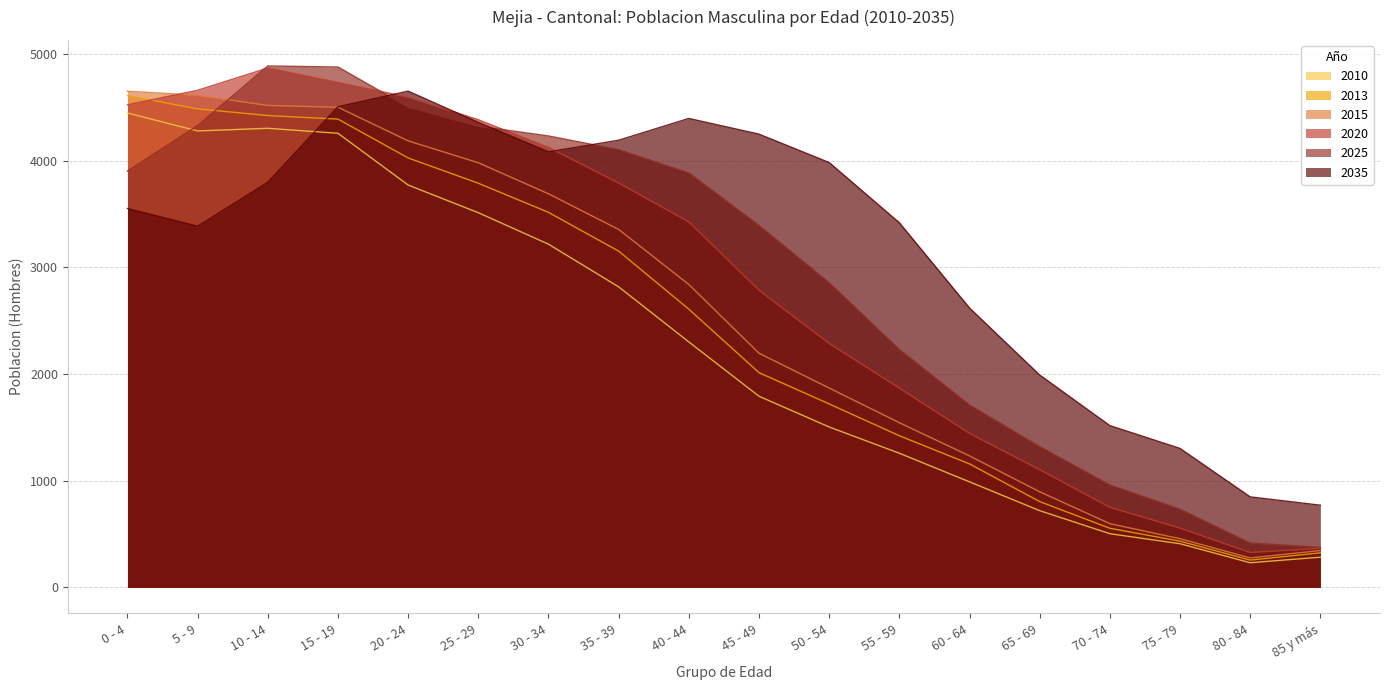

What is the total value across all series at 60 - 64?

9148